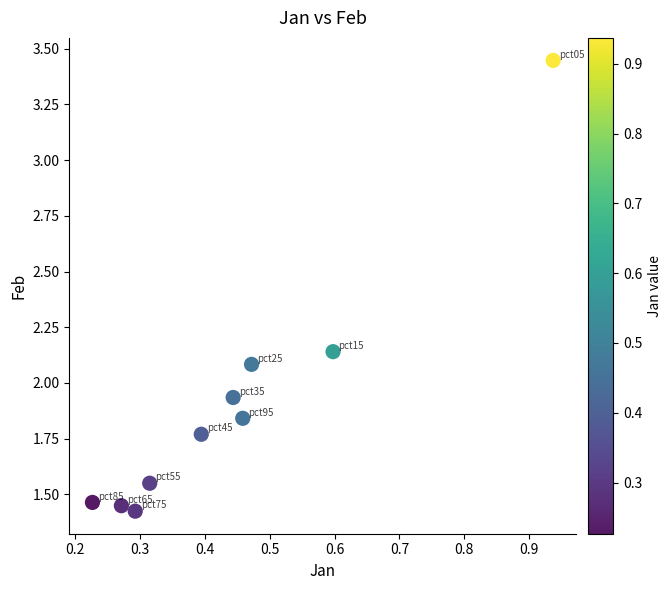

What is the average X value?

0.4